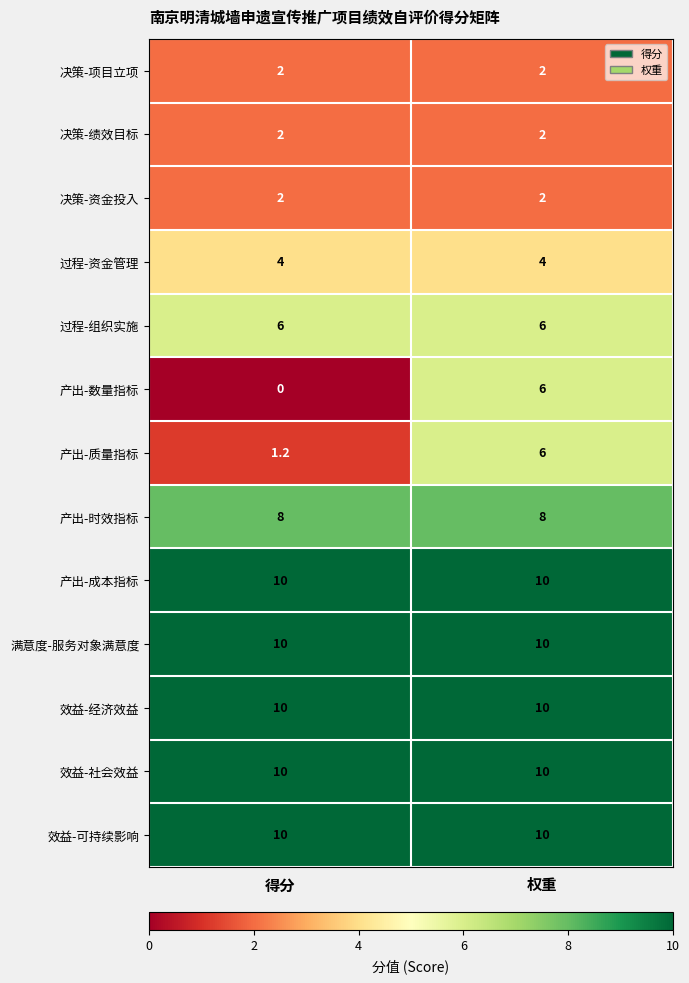

Rank the categories by 产出-质量指标 value from lowest to highest.

得分, 权重